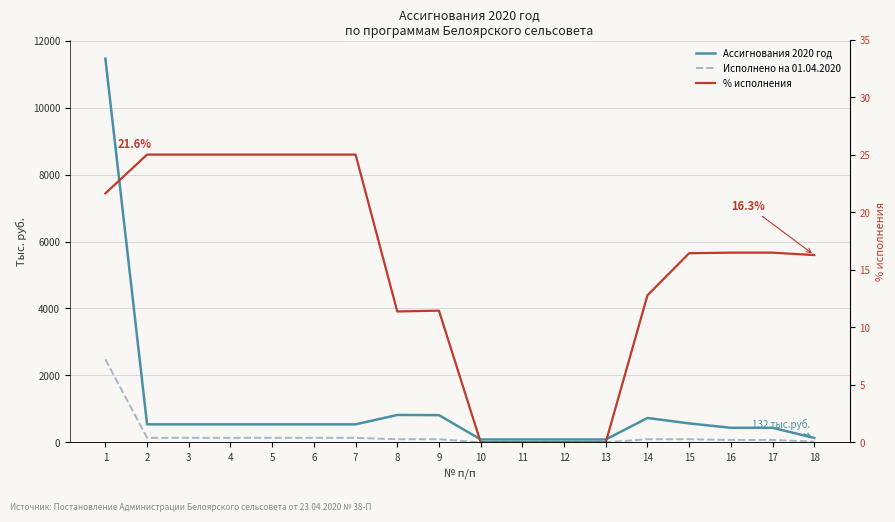

How many data points does each series have?

18